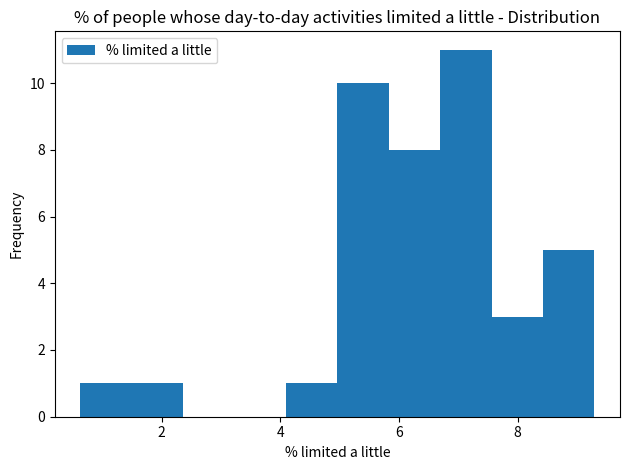

What is the height of the bar covering 4.0 to 5.0 on the x-axis? Neither the bar edges nor the heights are printed on the chart, so give them approximately, as read against the axes.

1